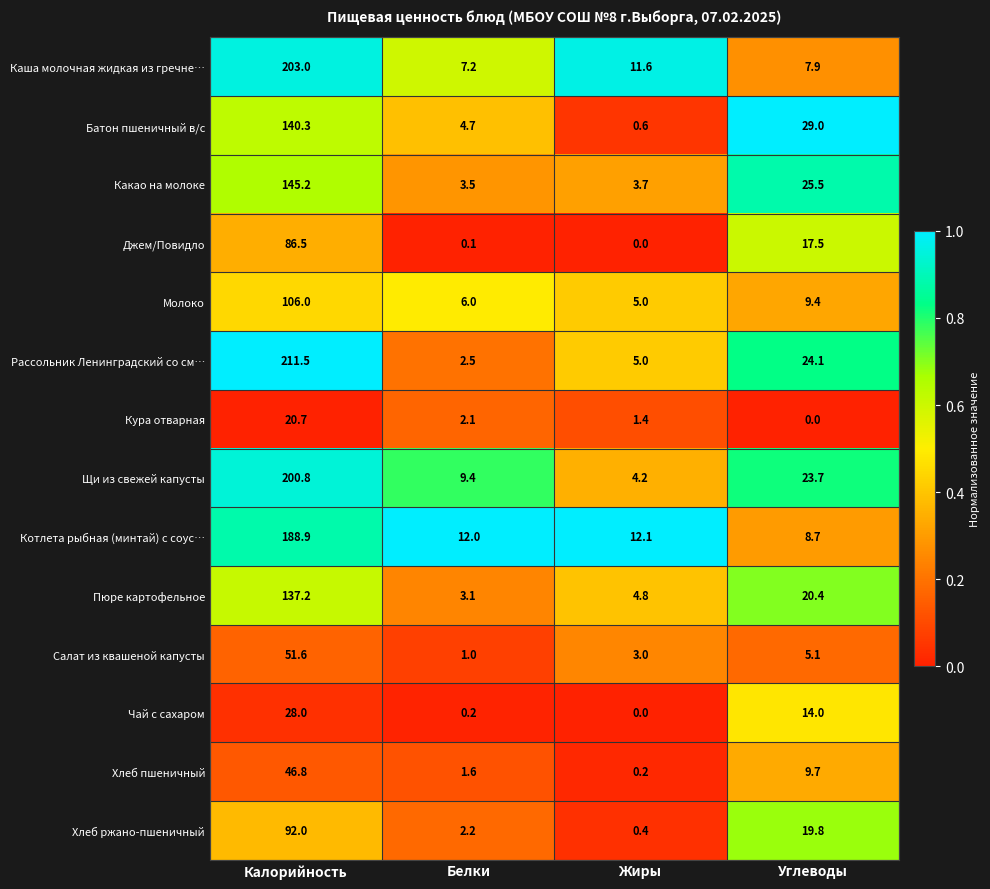

What is the total value across all series at Жиры?

52.0